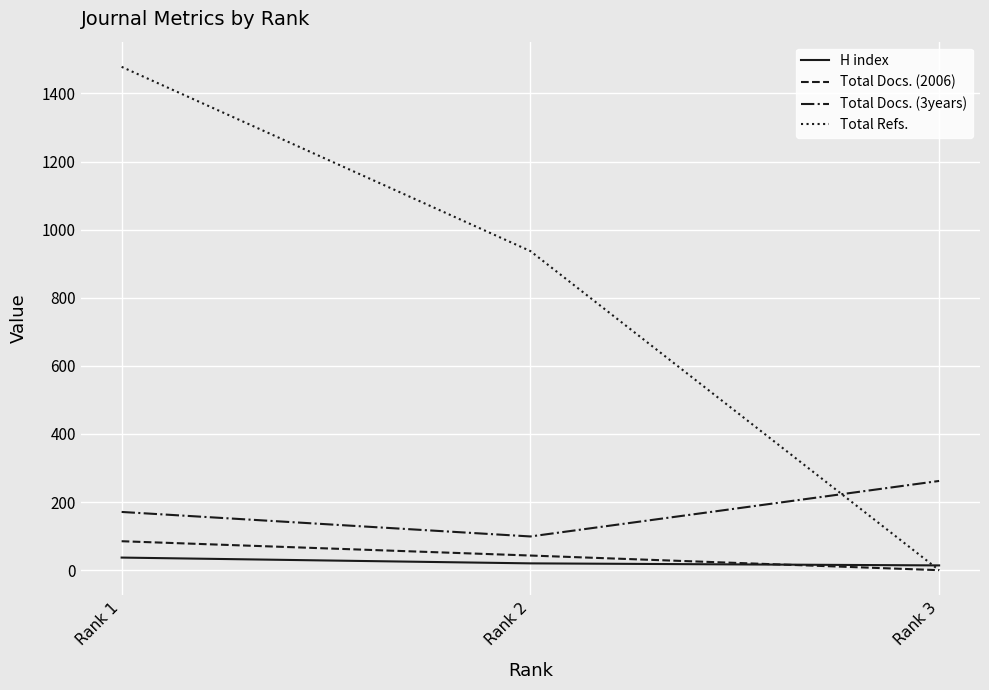

At which category is the sum across all series the highest?

Rank 1